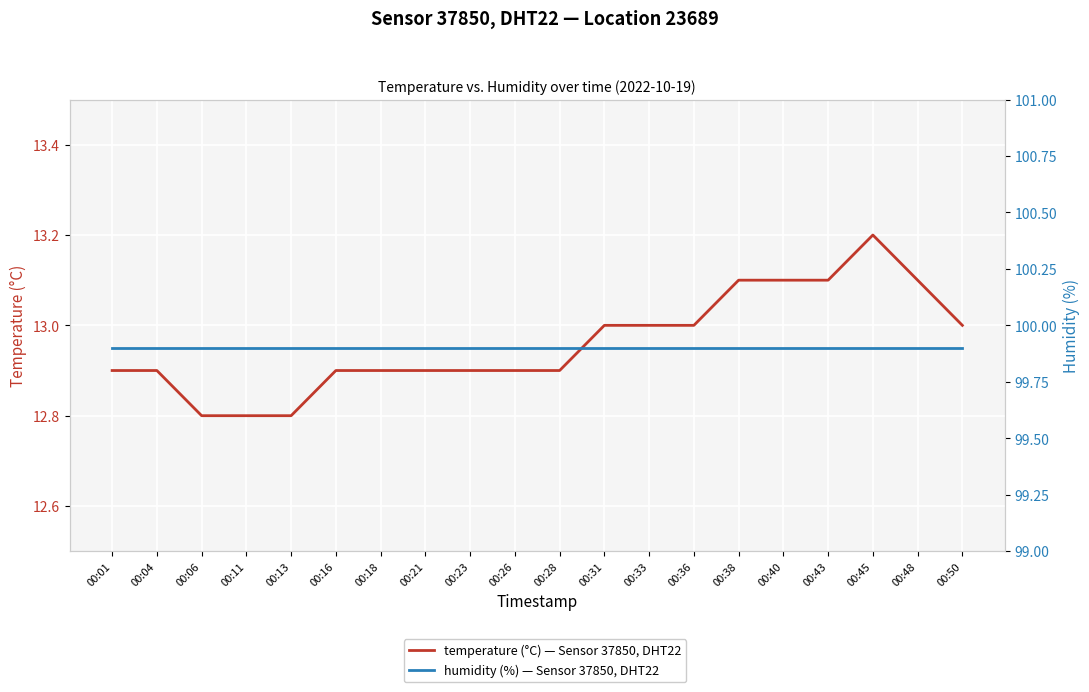

Reading left to right, extract all data points from this chart.

temperature: 00:01=12.9	00:04=12.9	00:06=12.8	00:11=12.8	00:13=12.8	00:16=12.9	00:18=12.9	00:21=12.9	00:23=12.9	00:26=12.9	00:28=12.9	00:31=13.0	00:33=13.0	00:36=13.0	00:38=13.1	00:40=13.1	00:43=13.1	00:45=13.2	00:48=13.1	00:50=13.0
humidity: 00:01=99.9	00:04=99.9	00:06=99.9	00:11=99.9	00:13=99.9	00:16=99.9	00:18=99.9	00:21=99.9	00:23=99.9	00:26=99.9	00:28=99.9	00:31=99.9	00:33=99.9	00:36=99.9	00:38=99.9	00:40=99.9	00:43=99.9	00:45=99.9	00:48=99.9	00:50=99.9